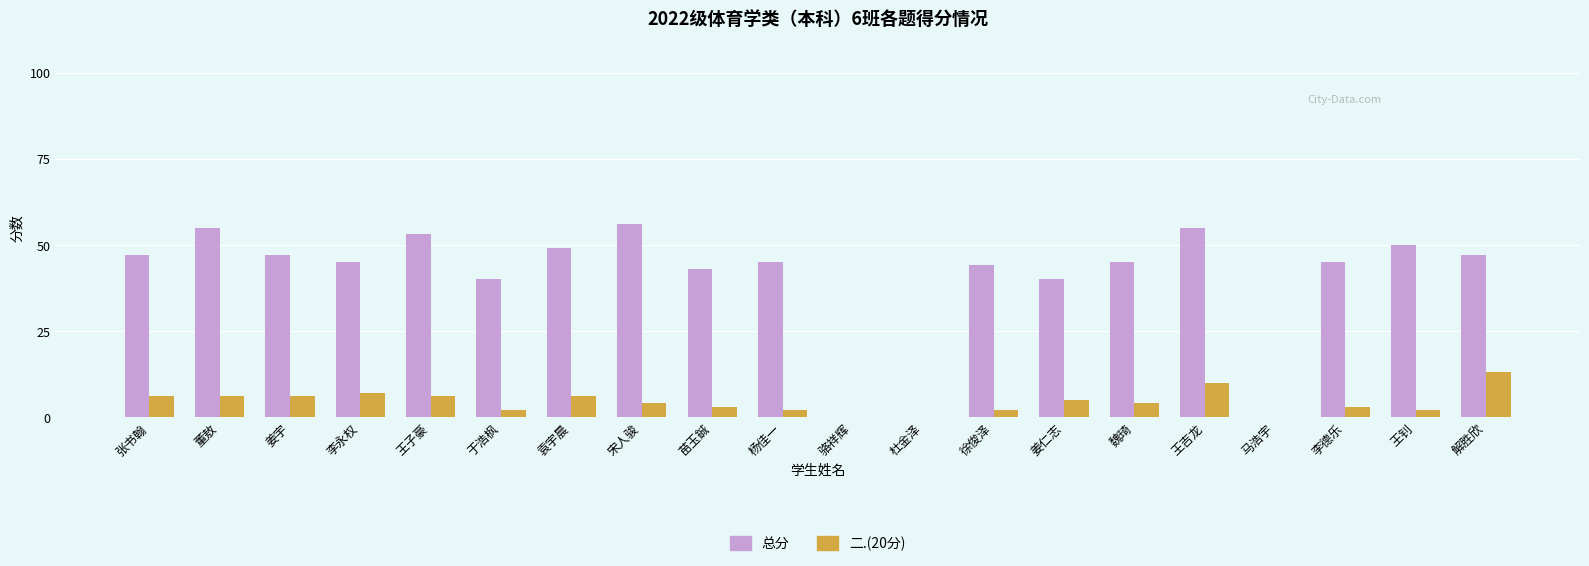

What is the greatest value displayed?

56